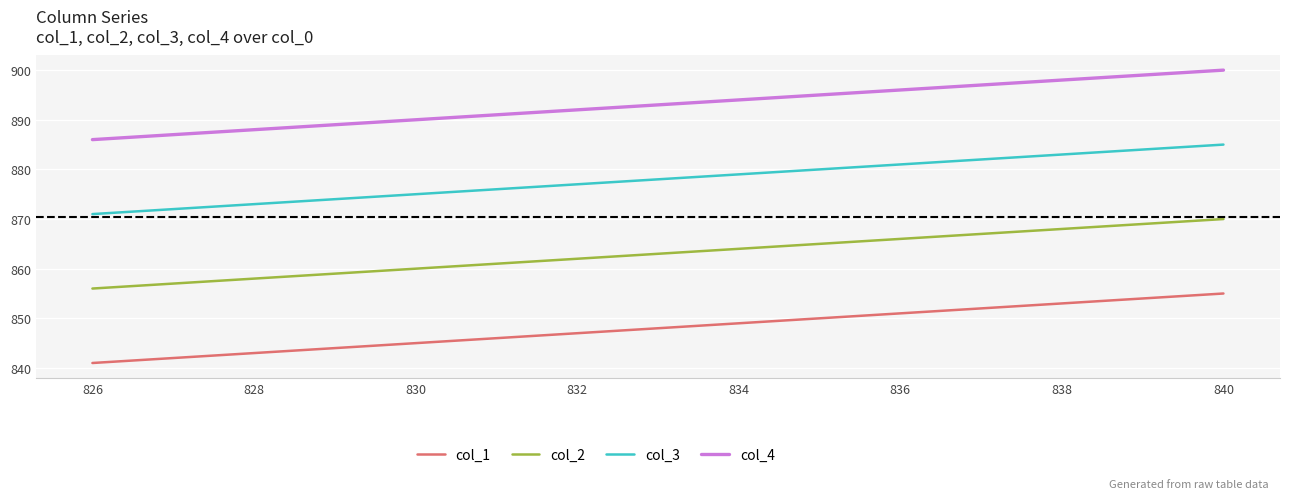

Does the chart have visible grid lines?

Yes